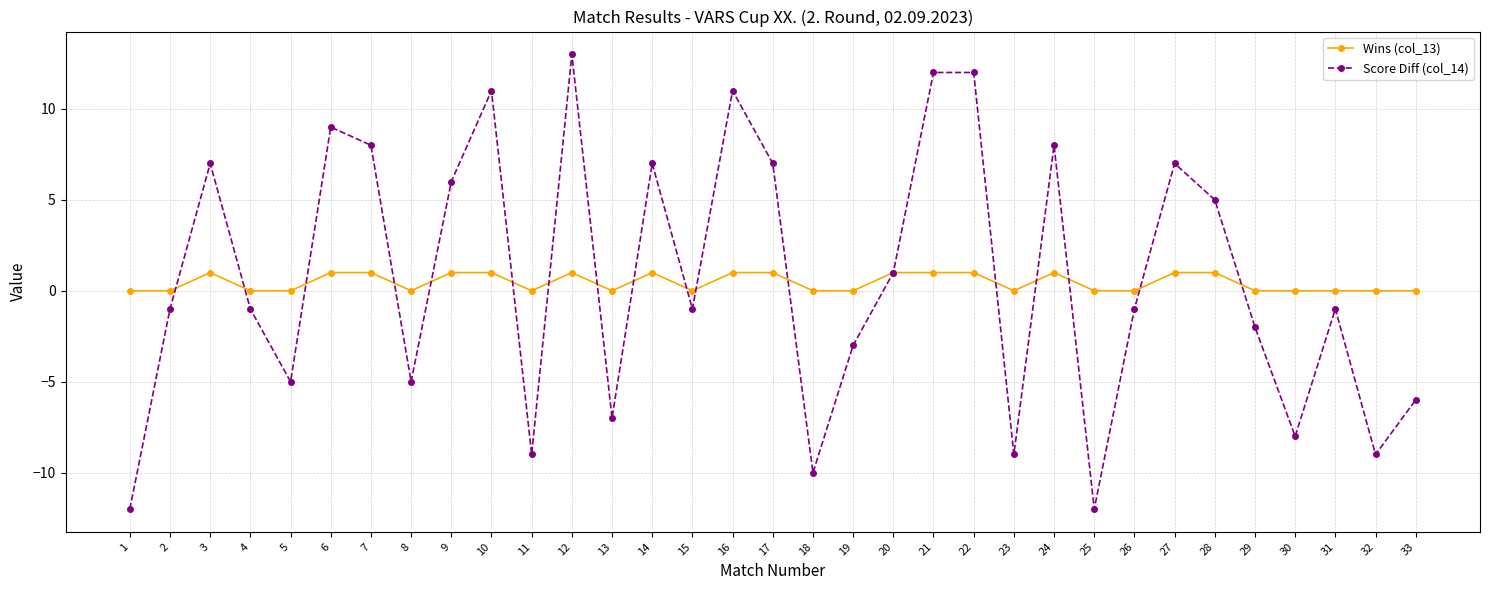

The value of Wins (col_13) at 18 is 0. True or false?

True